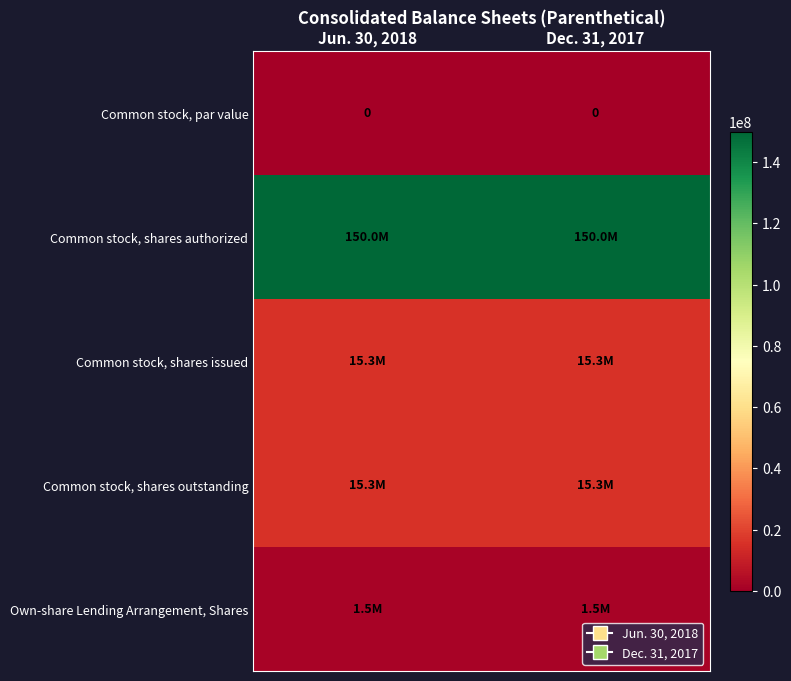

Rank the series at Jun. 30, 2018 from highest to lowest value.

Common stock, shares authorized, Common stock, shares issued, Common stock, shares outstanding, Own-share Lending Arrangement, Shares, Common stock, par value